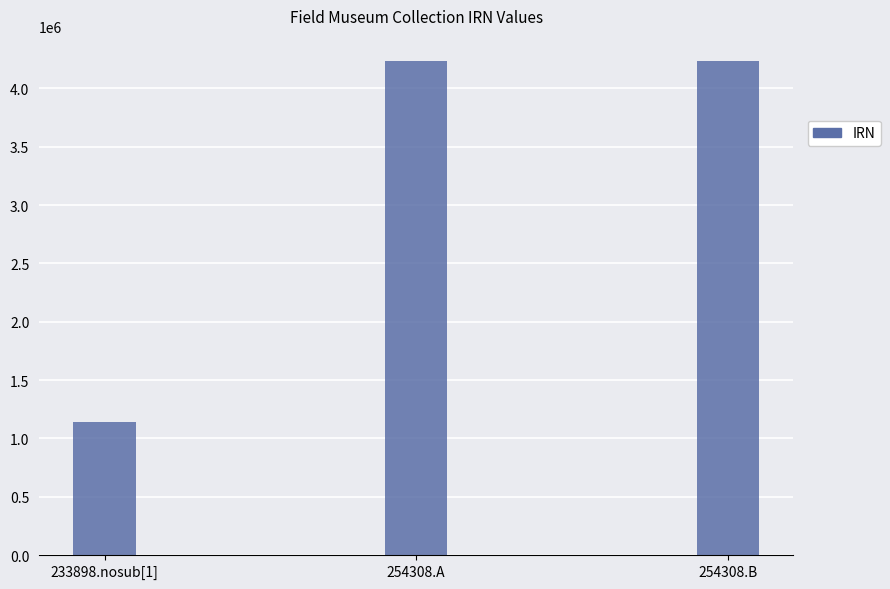

What is the average value?

3205544